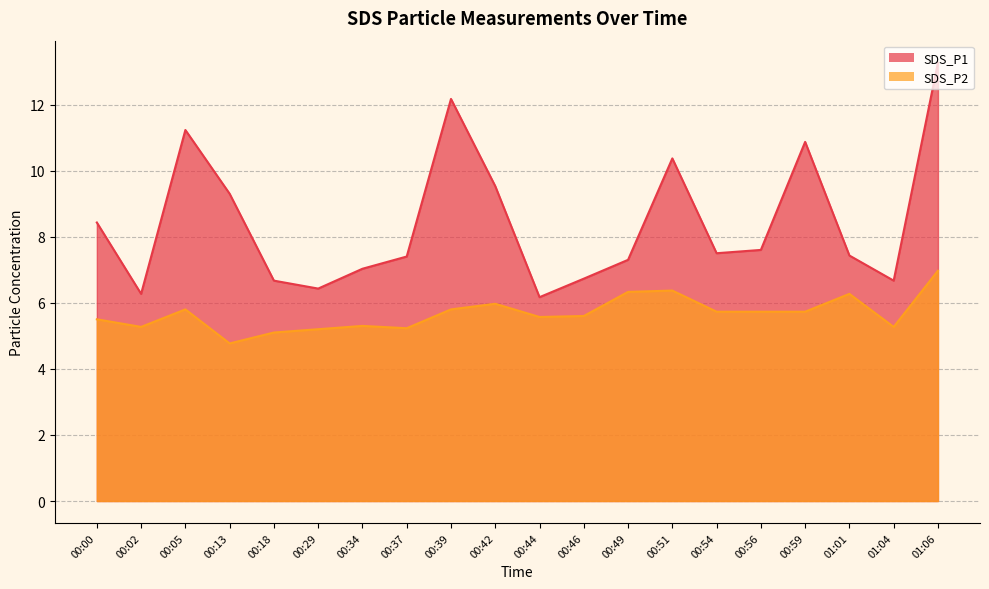

Which category has the lowest value in the SDS_P1 series?

00:44